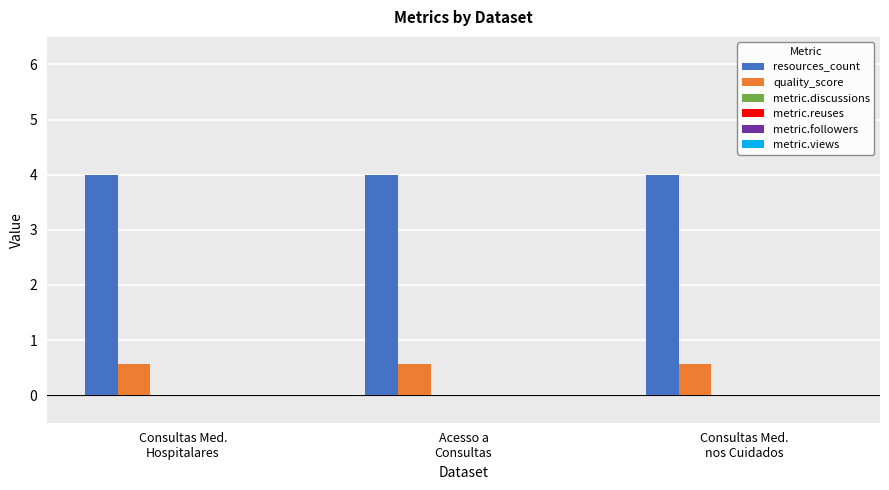

What is the smallest value displayed?

0.6